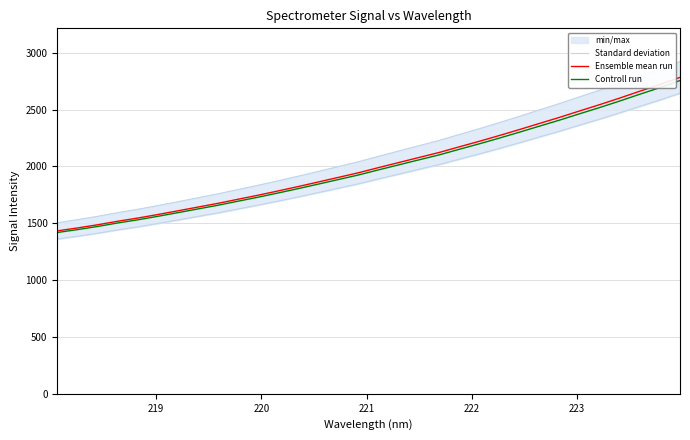

True or false: Controll run and Standard deviation cross at least once.

False